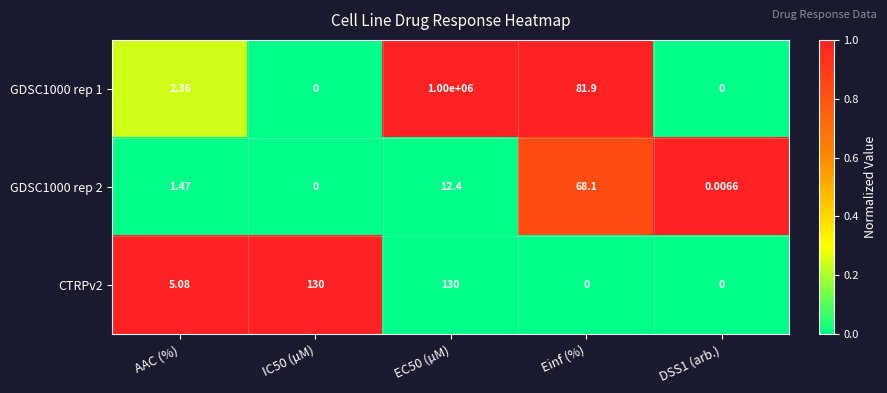

Which series has the largest total across all categories?

GDSC1000 rep 1